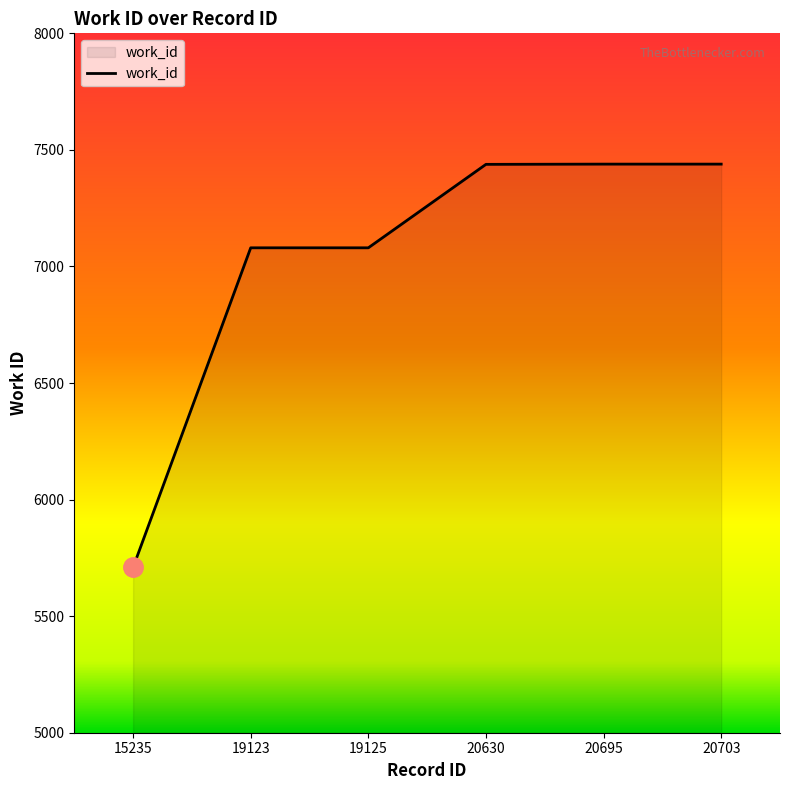

What is the greatest value displayed?

7439